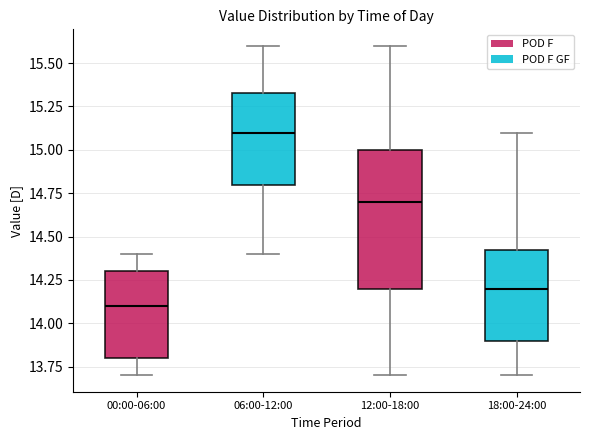

Reading left to right, transcribe this box plot: for each box, give where its median line is, the range the box spans, and where its two whiskers end, as read against the y-axis. The values are not printed on the chart, so give them approximately, as read against the axis.

00:00-06:00: median 14.10, box 13.80 to 14.30, whiskers 13.70 to 14.40
06:00-12:00: median 15.10, box 14.80 to 15.35, whiskers 14.40 to 15.60
12:00-18:00: median 14.70, box 14.20 to 15.00, whiskers 13.70 to 15.60
18:00-24:00: median 14.20, box 13.90 to 14.45, whiskers 13.70 to 15.10